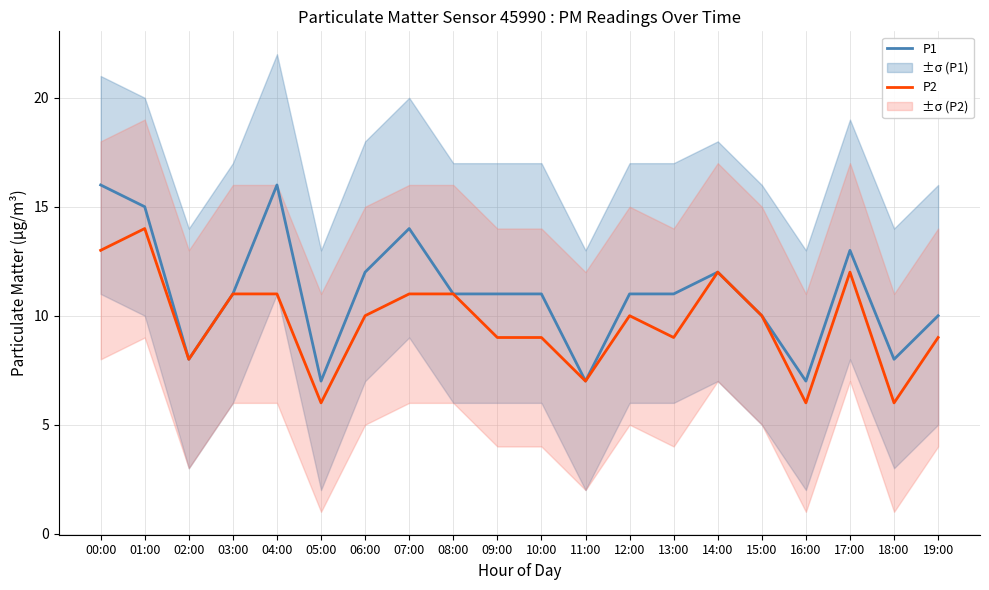

Which has a higher value, 17:00 or 13:00?

17:00